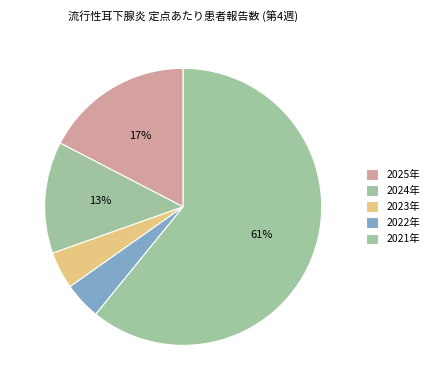

Which slice is the largest?

2021年